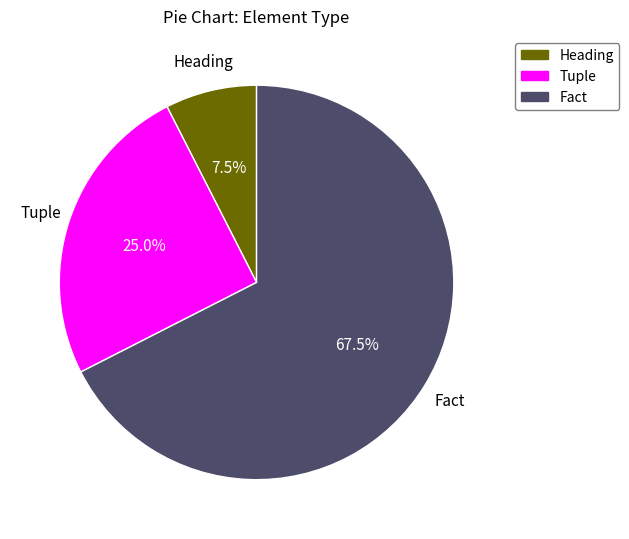

To the nearest percent, what is the combined percentage of Fact and Tuple?

92%